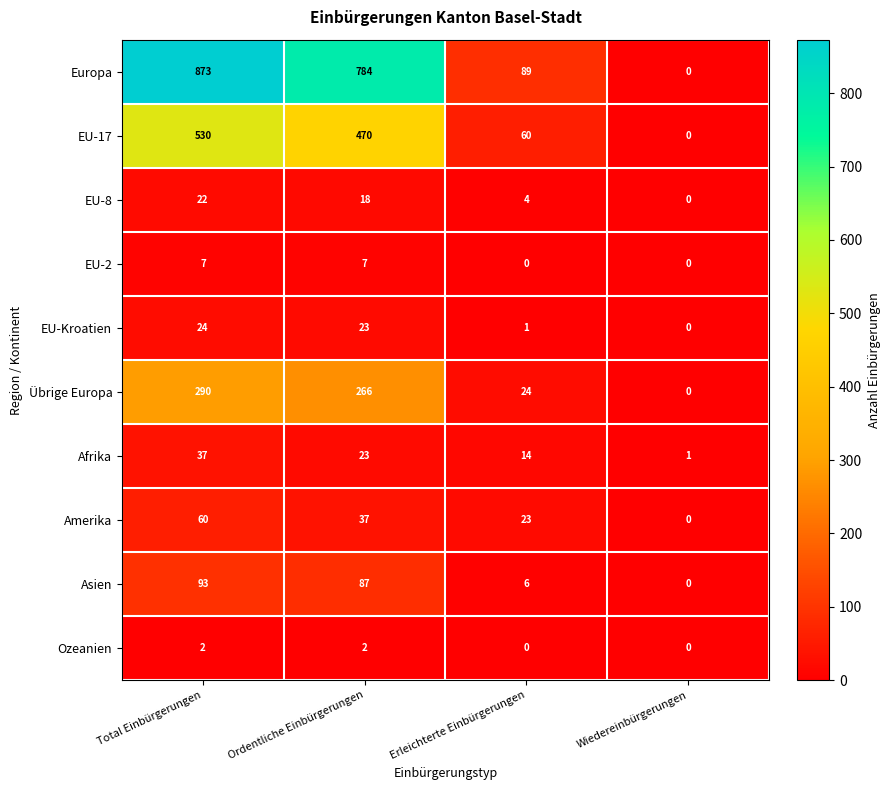

What is the maximum value shown in the chart?

873